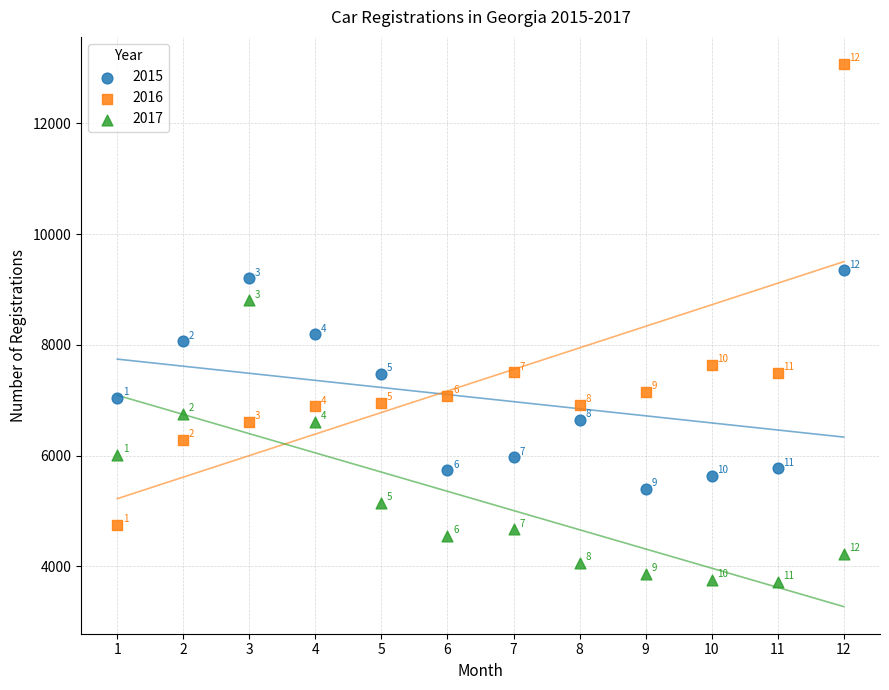

Which series contains the lowest Y value?

2017